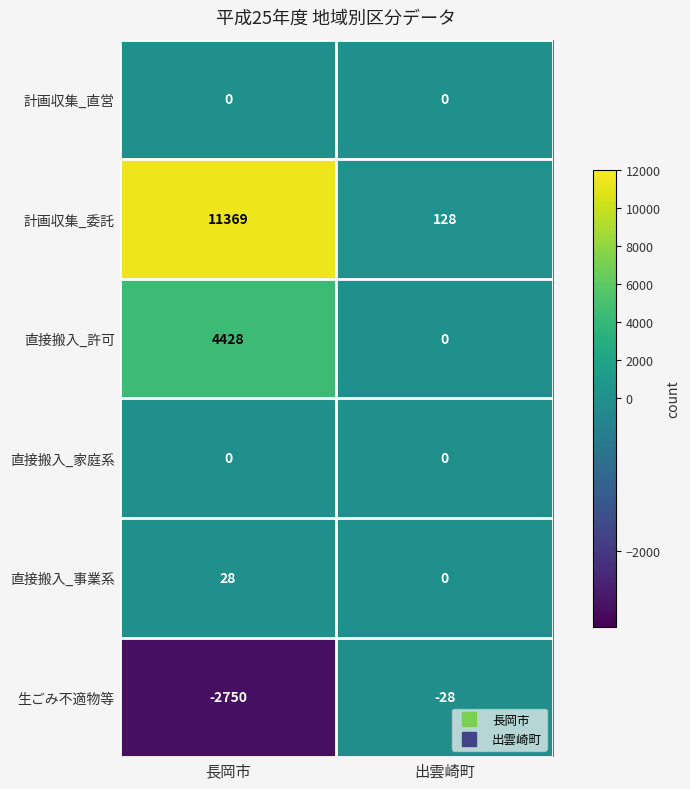

Is it true that 計画収集_委託 equals 11369 at 長岡市?

True